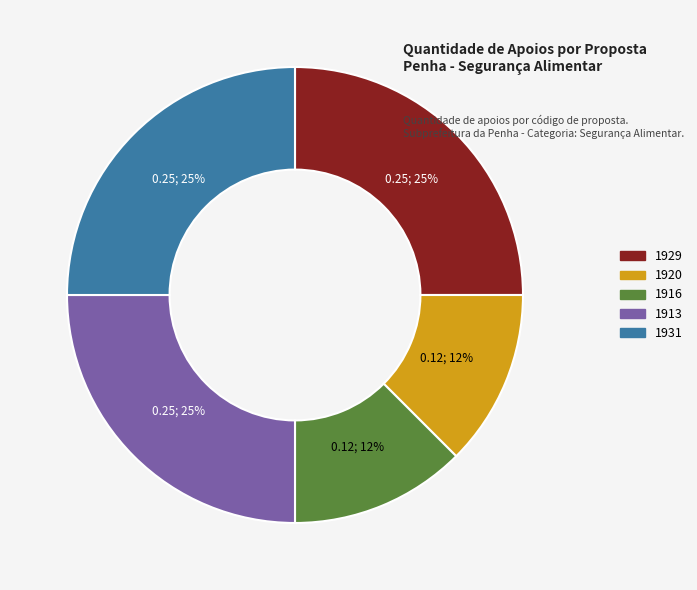

Does 1920 represent more than half of the total?

No